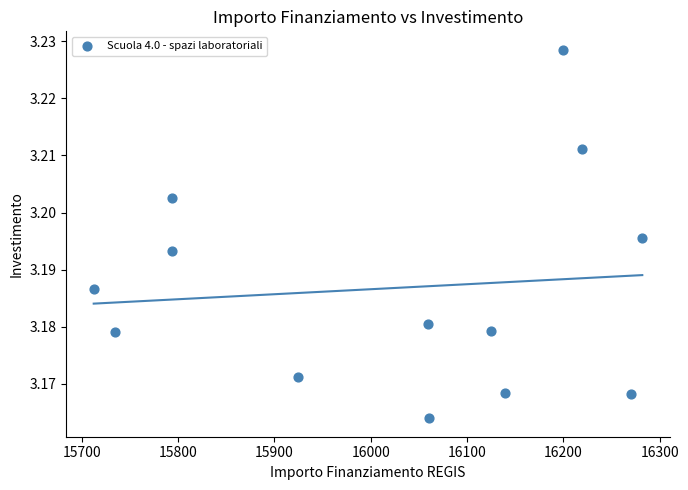

What is the range of X values (max minus min)?

569.6